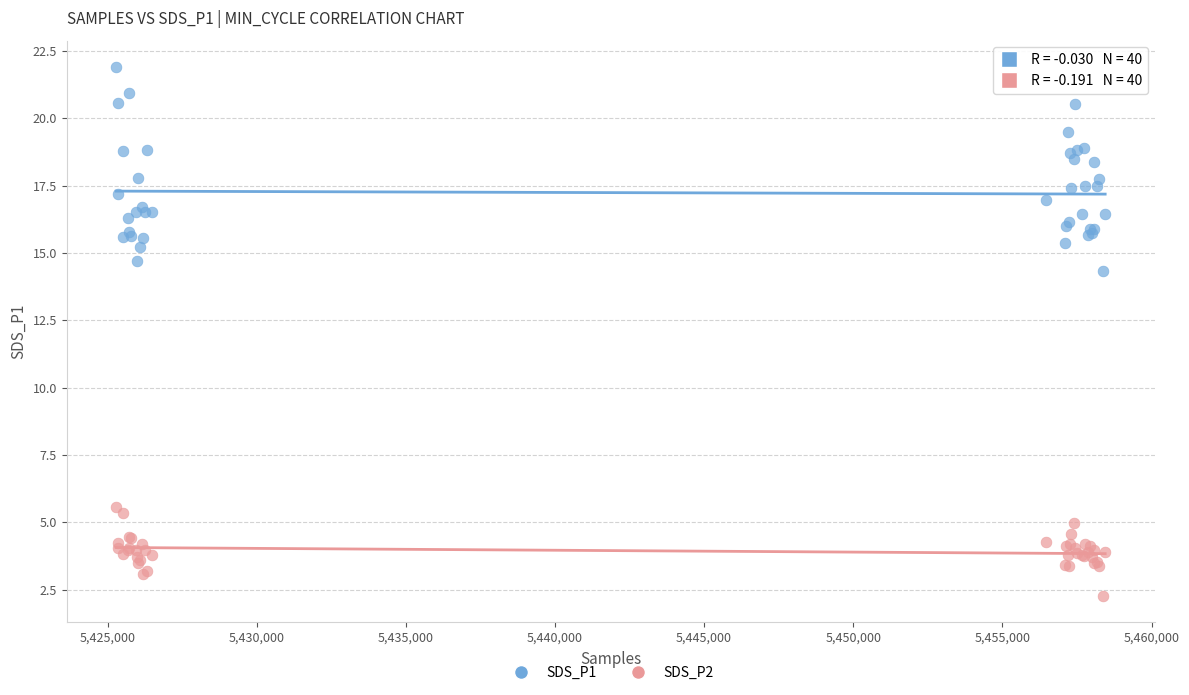

Which series reaches the minimum Y coordinate?

SDS_P2